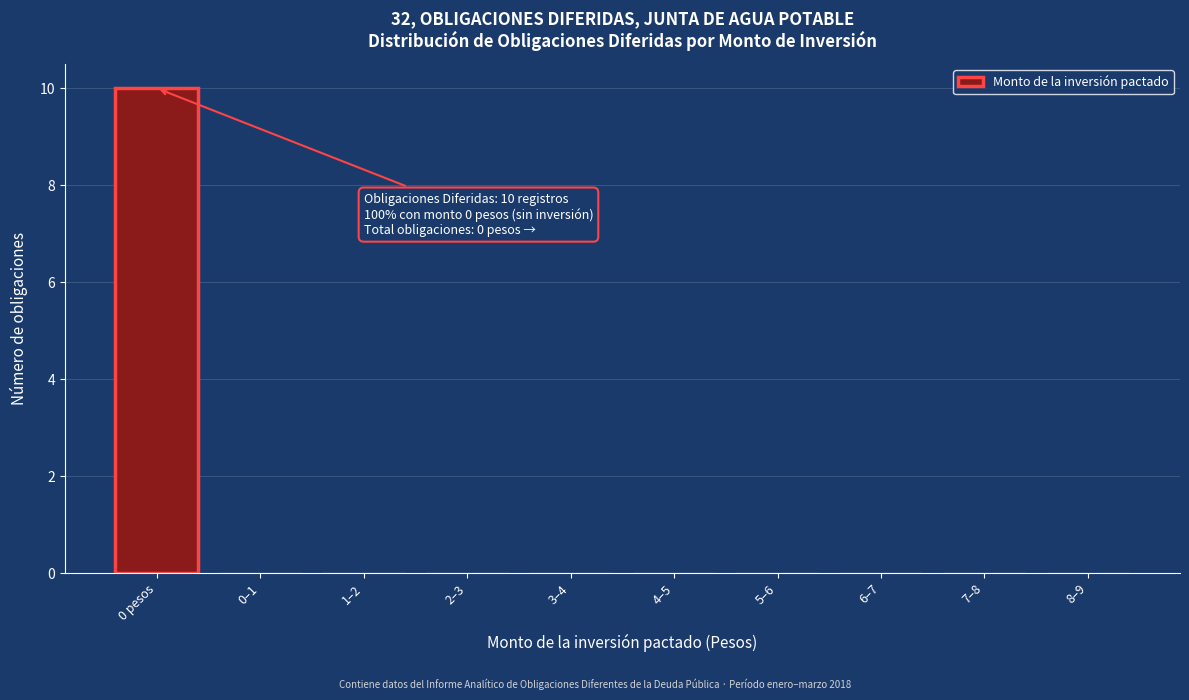

Reading right to left, transcribe all the data shown in this chart.

8–9=0	7–8=0	6–7=0	5–6=0	4–5=0	3–4=0	2–3=0	1–2=0	0–1=0	0 pesos=10